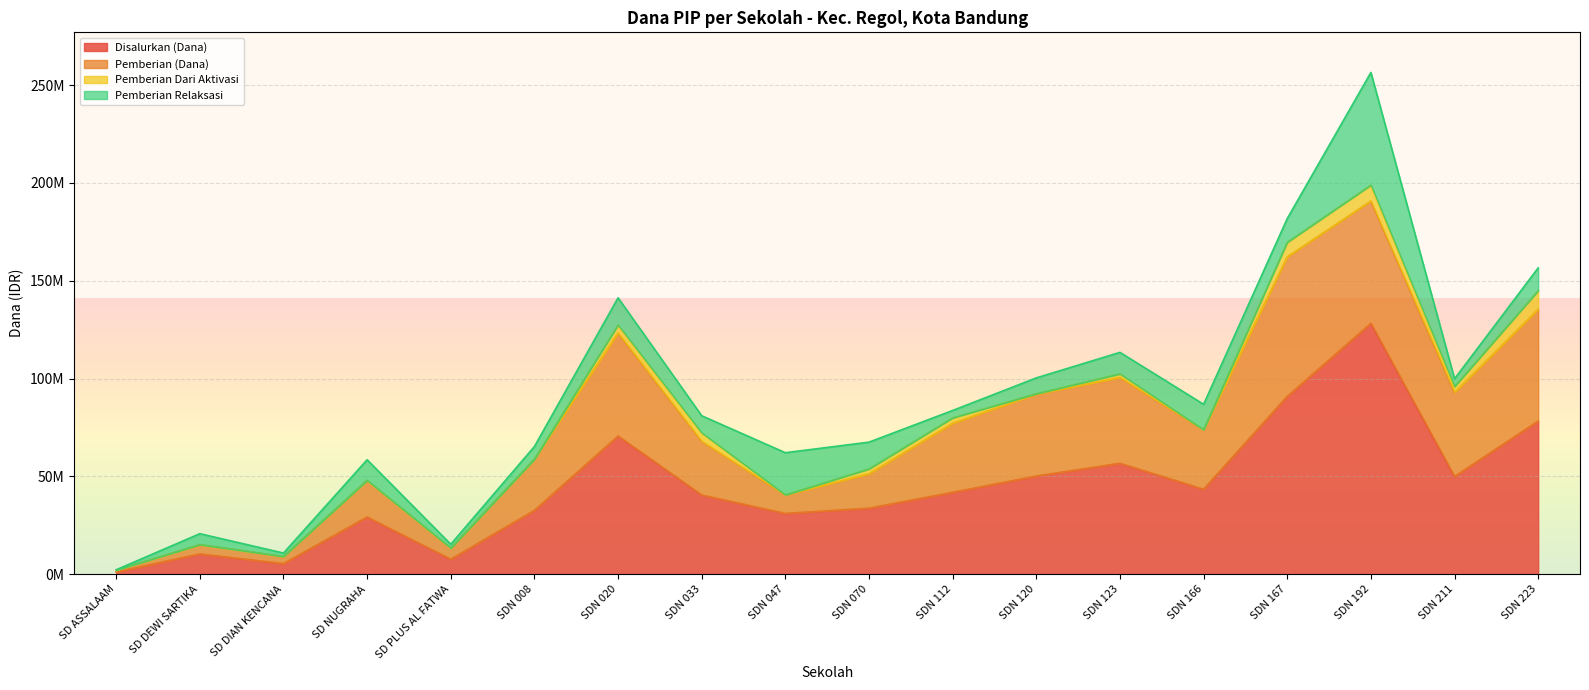

Reading left to right, what are all the values shown in this chart?

Disalurkan (Dana): 1125000	10350000	5400000	29250000	7650000	32625000	70650000	40500000	31050000	33750000	41850000	50175000	56700000	43425000	90900000	128250000	49950000	78300000
Pemberian (Dana): 900000	4725000	3600000	18675000	5625000	26100000	52650000	27450000	9450000	17550000	35325000	41850000	43875000	30375000	71325000	62550000	42975000	57150000
Pemberian Dari Aktivasi: 0	0	0	0	0	0	4050000	4275000	0	2475000	2700000	225000	1800000	0	7425000	8100000	2925000	9450000
Pemberian Relaksasi: 225000	5625000	1800000	10575000	2025000	6525000	13950000	8775000	21600000	13725000	3825000	8100000	11025000	13050000	12150000	57600000	4050000	11700000